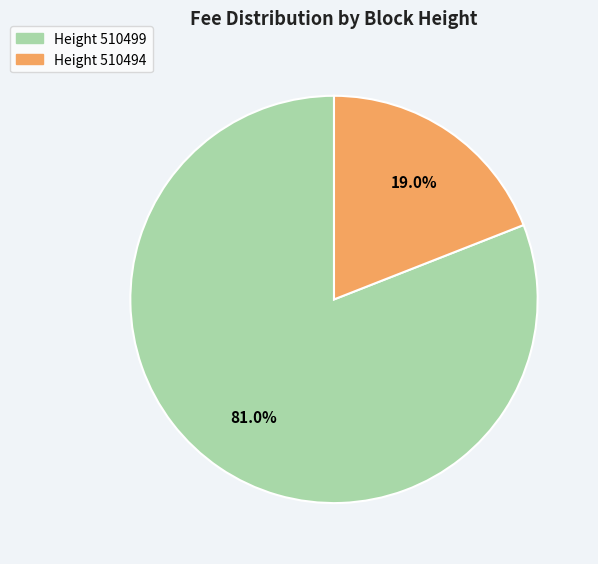

Rank the categories by value from highest to lowest.

Height 510499, Height 510494